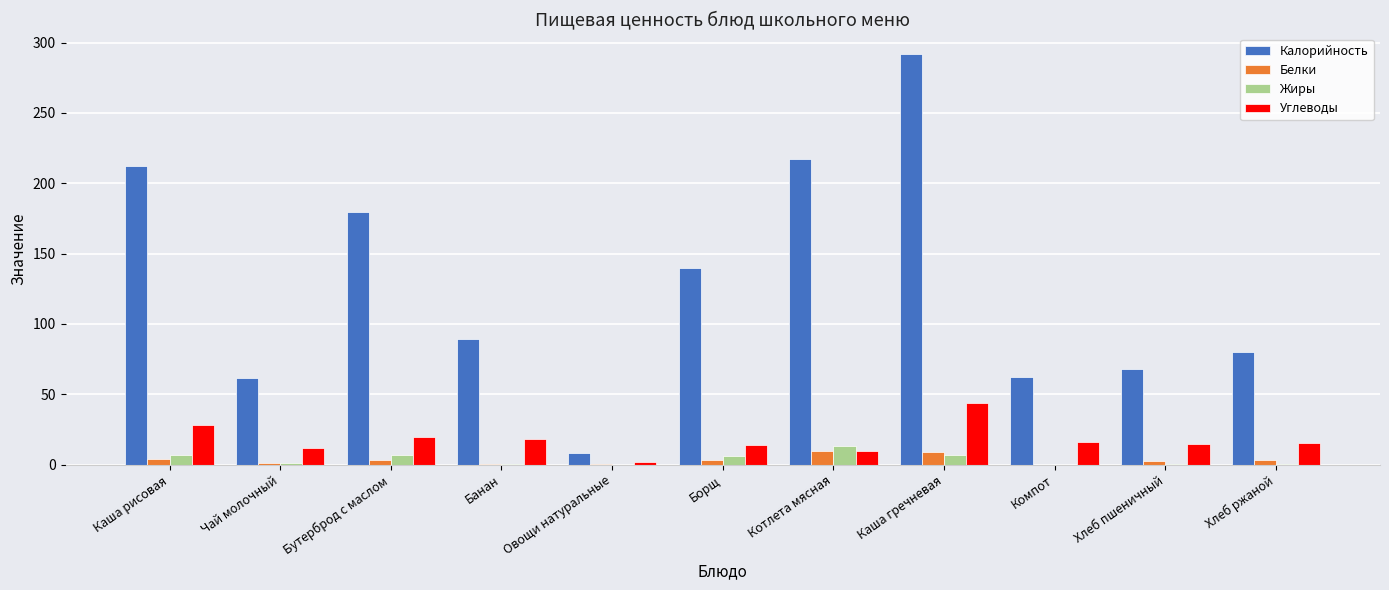

The value of Белки at Чай молочный is 1.3. True or false?

True